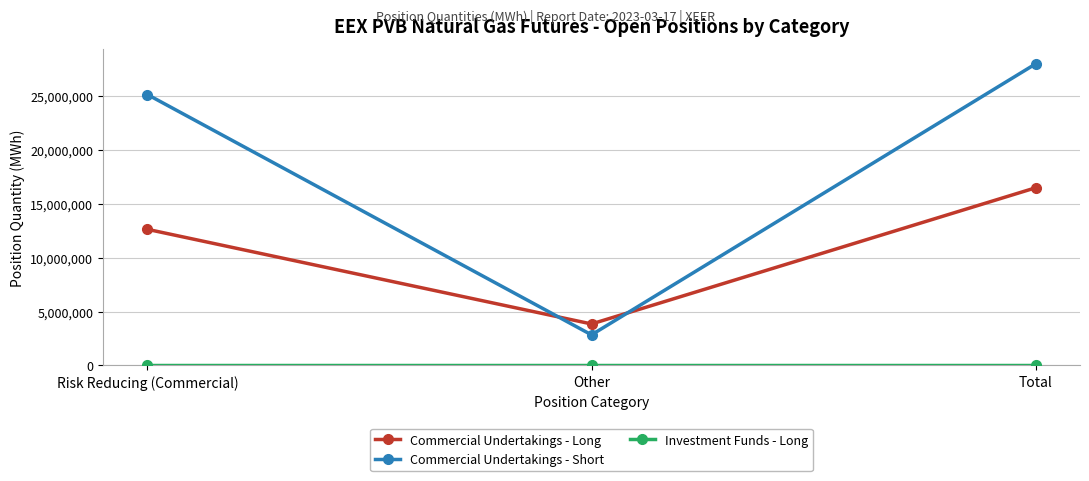

What is the spread (max minus min) of values at Other?

3847010